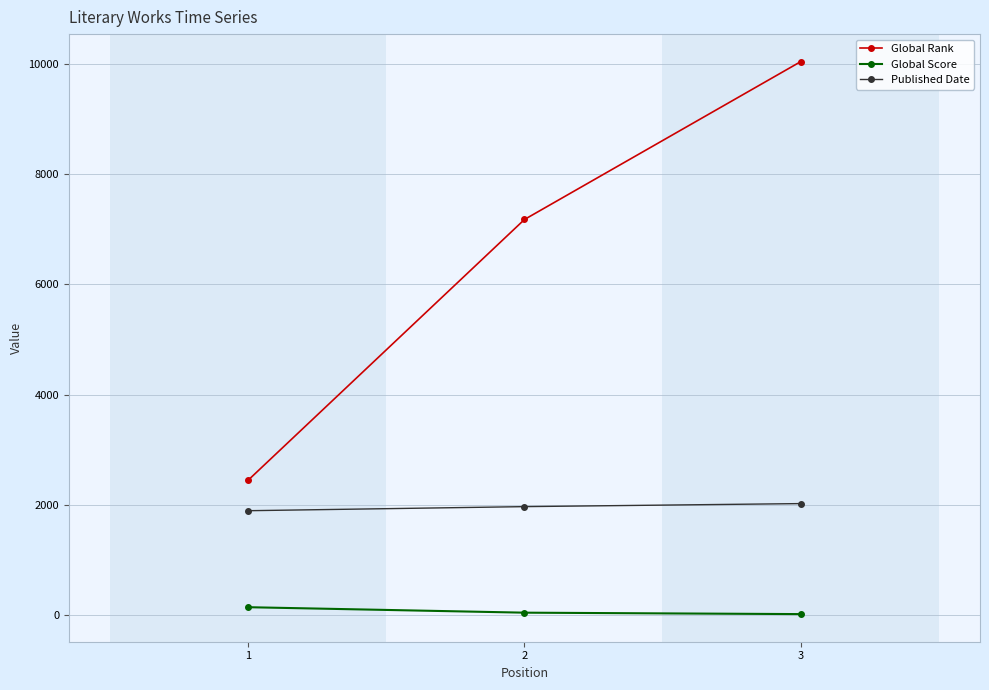

At which category is the sum across all series the highest?

3